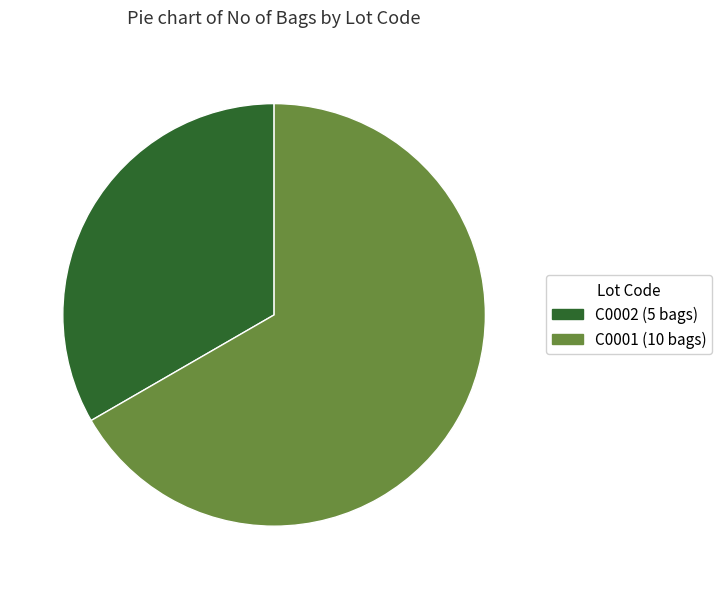

Does any single category account for the majority?

Yes